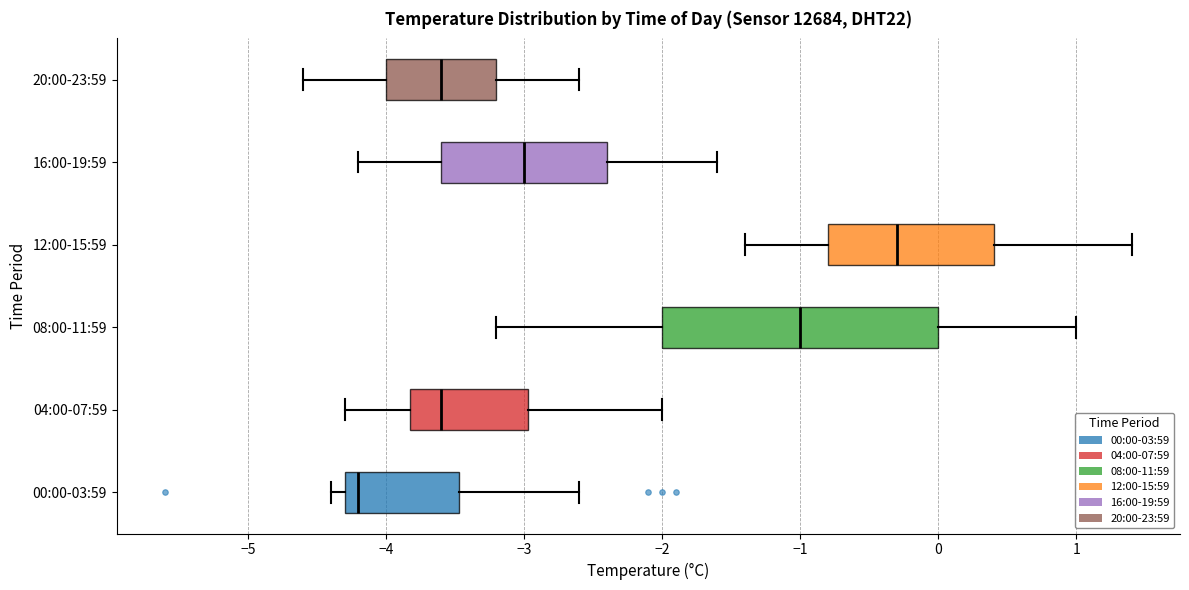

Reading bottom to top, read every box against the x-axis: the position of its median line, the range the box covers, and the ends of its whiskers. The values are not printed on the chart, so give them approximately, as read against the axis.

00:00-03:59: median -4.2, box -4.3 to -3.5, whiskers -4.4 to -2.6
04:00-07:59: median -3.6, box -3.8 to -3.0, whiskers -4.3 to -2.0
08:00-11:59: median -1.0, box -2.0 to 0.0, whiskers -3.2 to 1.0
12:00-15:59: median -0.3, box -0.8 to 0.4, whiskers -1.4 to 1.4
16:00-19:59: median -3.0, box -3.6 to -2.4, whiskers -4.2 to -1.6
20:00-23:59: median -3.6, box -4.0 to -3.2, whiskers -4.6 to -2.6